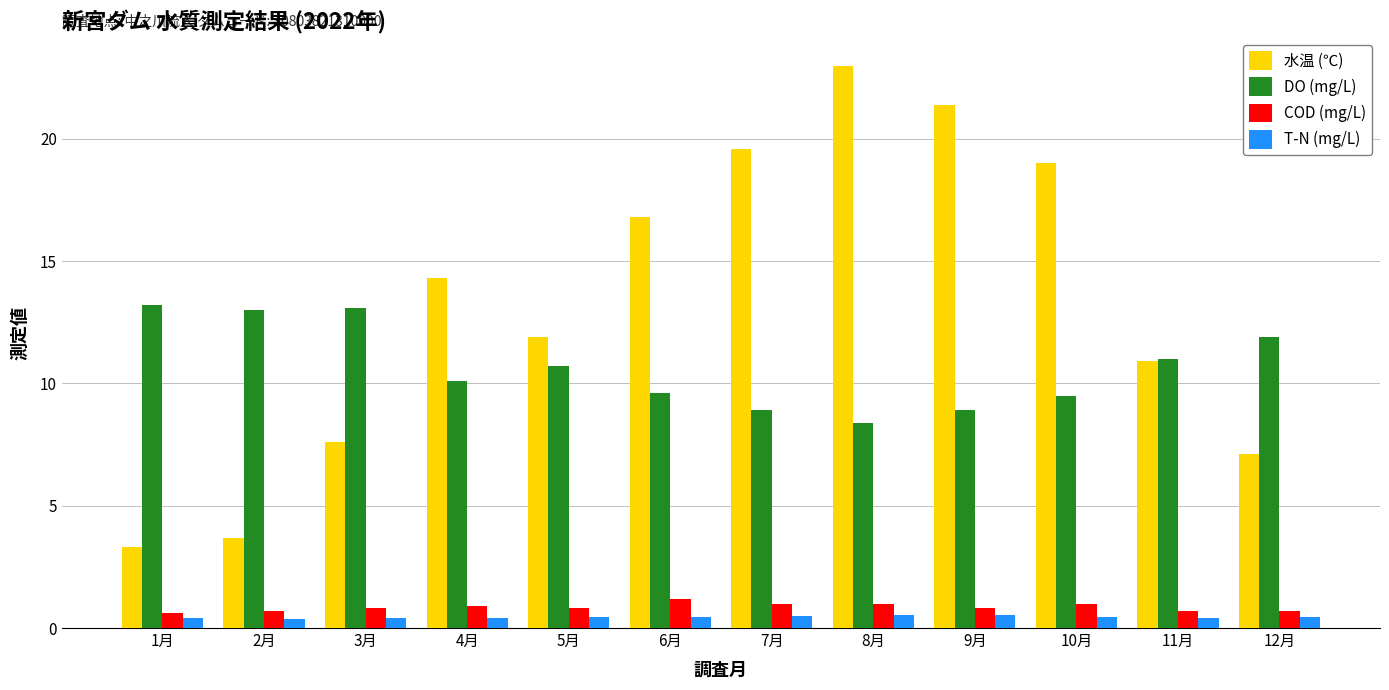

Is it true that 水温 (℃) equals 12.6 at 12月?

False